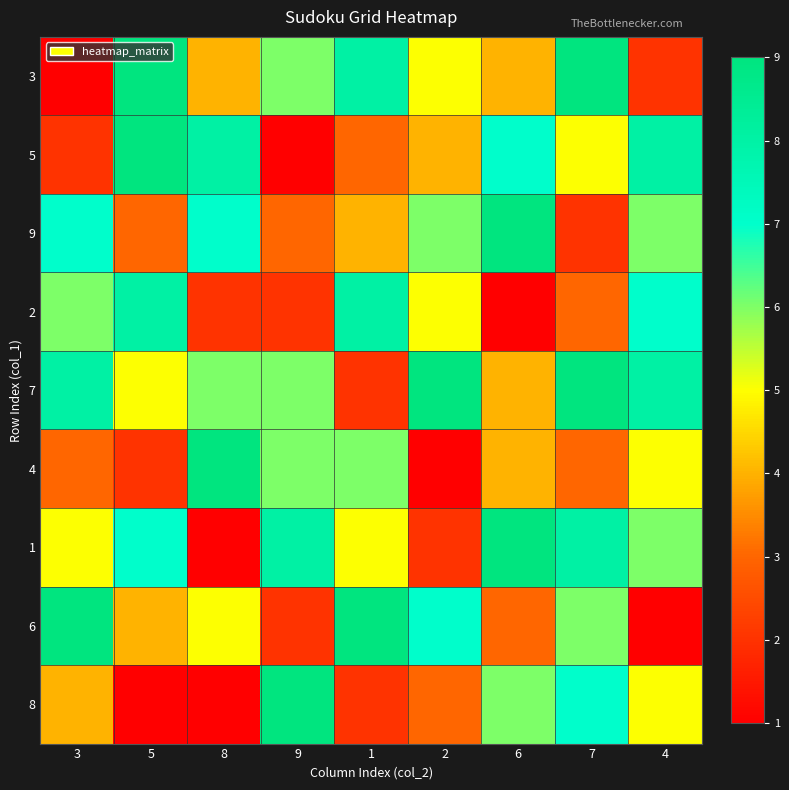

At which category is the sum across all series the highest?

7